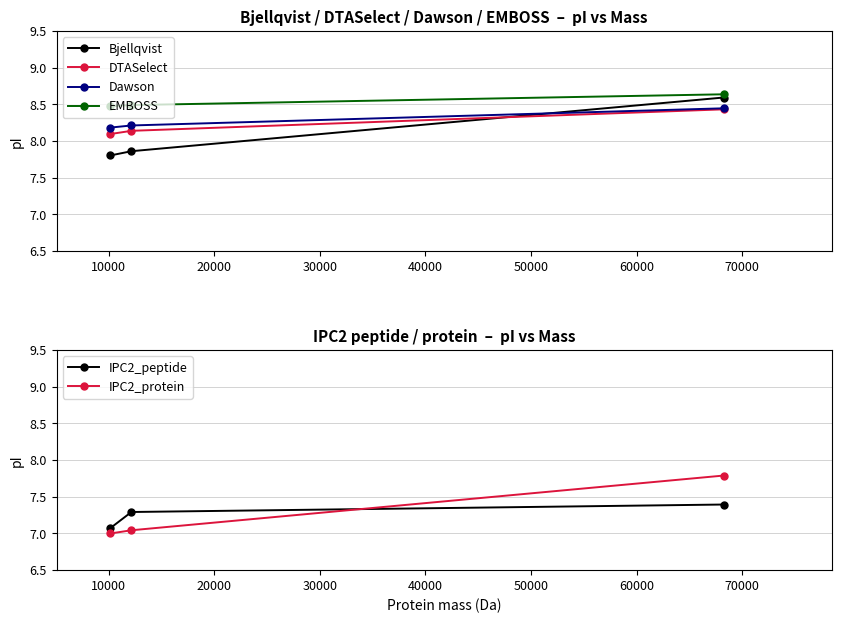

How many EMBOSS values are between 8 and 9?

3